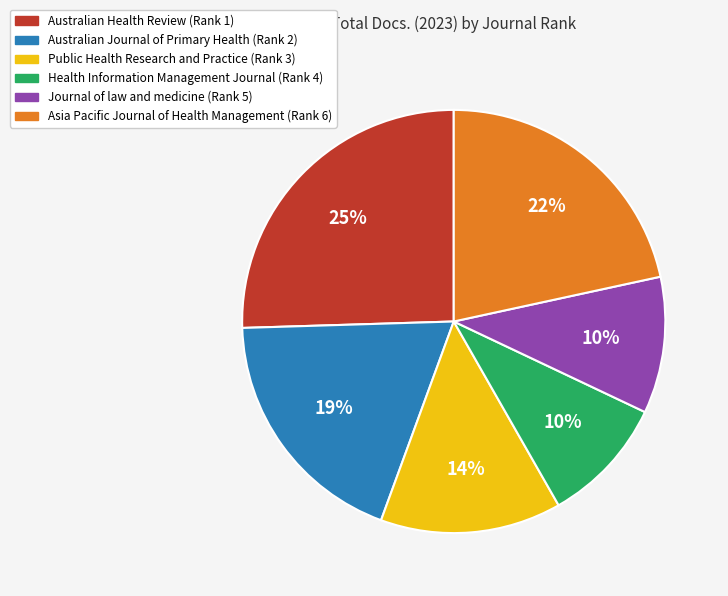

What percentage is the Australian Journal of Primary Health (Rank 2) slice, to the nearest percent?

19%